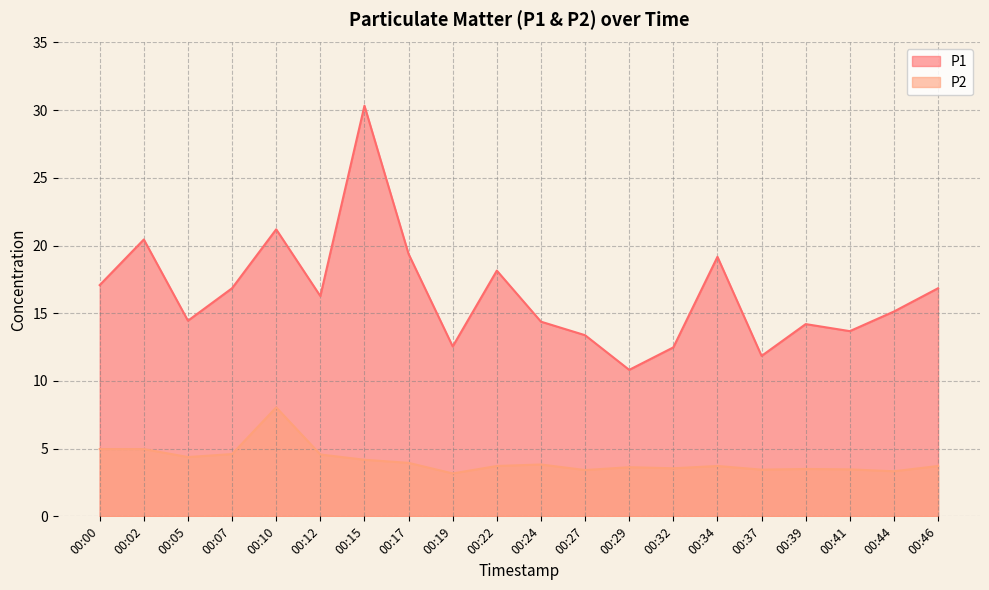

The value of P2 at 00:32 is 3.5. True or false?

True